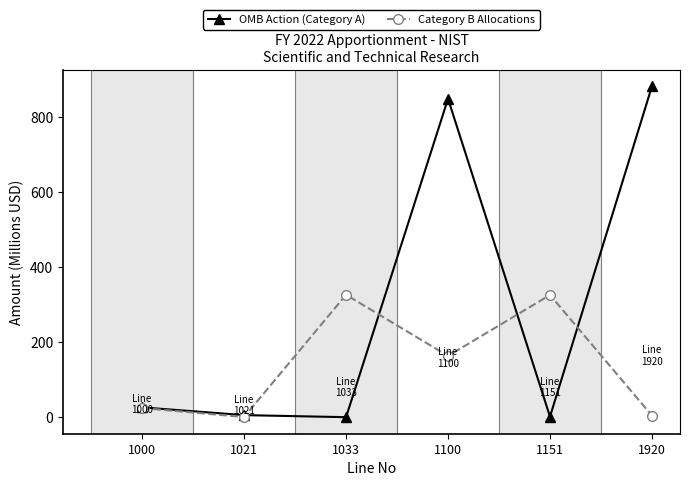

What is the difference between the OMB Action (Category A) values at 1920 and 1000?

857.1